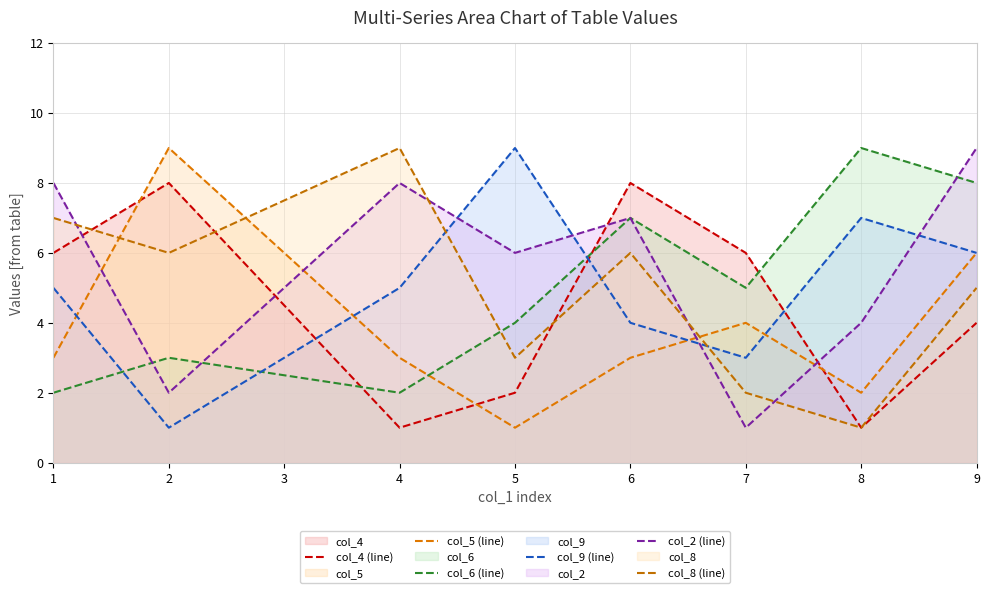

The value of col_2 (line) at 6 is 7. True or false?

True